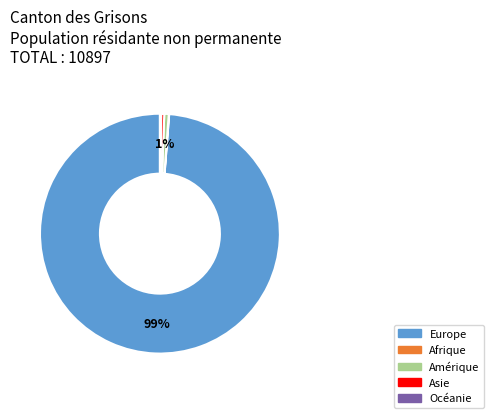

Is there any slice that represents more than half of the pie?

Yes